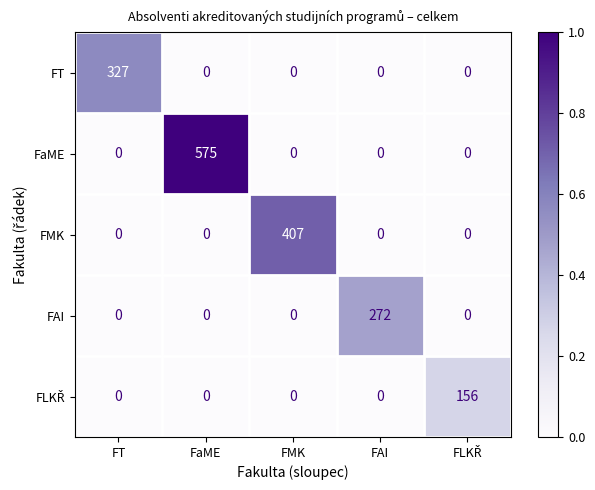

What is the difference between the maximum and minimum values in the FAI series?

272